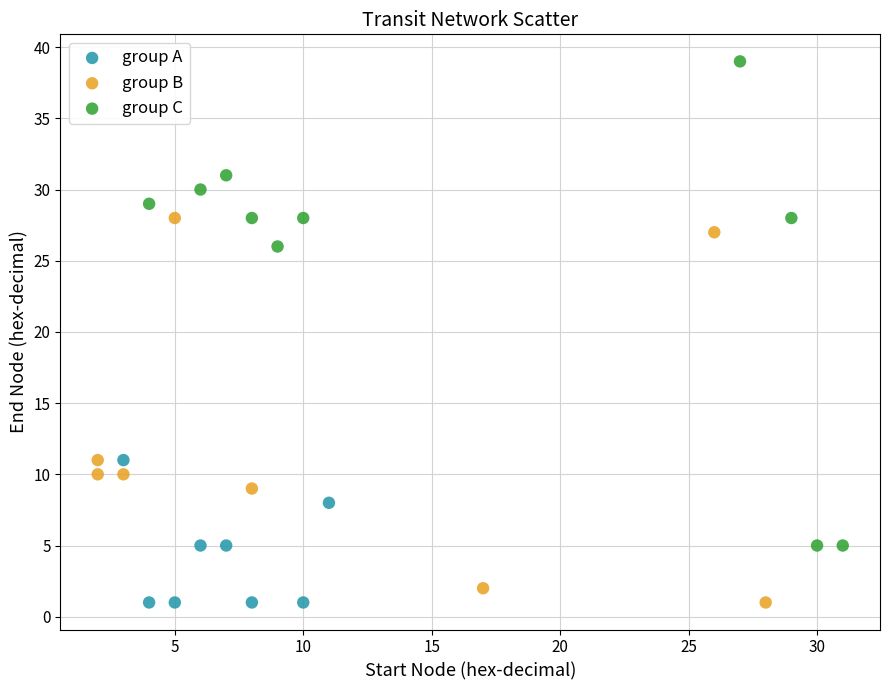

Which series reaches the maximum Y coordinate?

group C